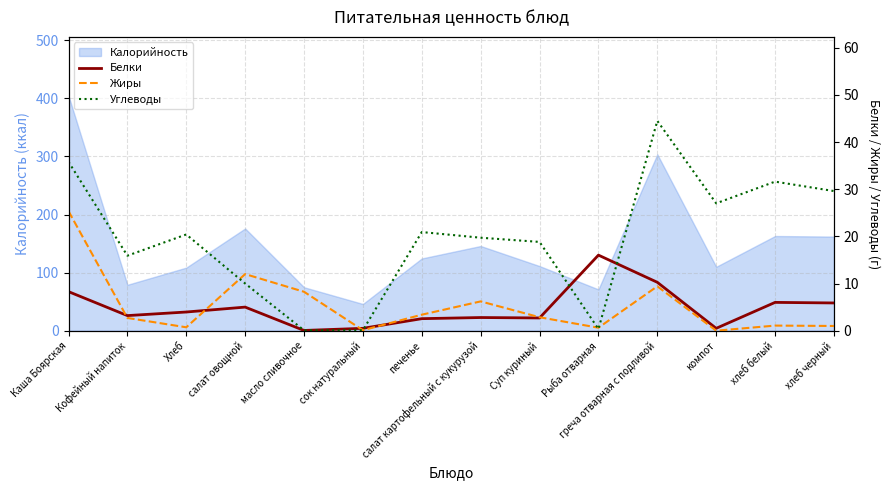

Reading right to left, extract all data points from this chart.

Белки: 5.9	6.0	0.5	10.3	16.0	2.7	2.8	2.5	0.5	0.1	5.0	4.0	3.2	8.3
Жиры: 1.0	1.1	0.0	9.4	0.6	2.9	6.2	3.4	0.1	8.2	12.0	0.7	2.7	25.3
Углеводы: 29.6	31.6	27.0	44.5	0.4	18.8	19.7	20.9	0.1	0.1	10.0	20.4	15.9	35.8